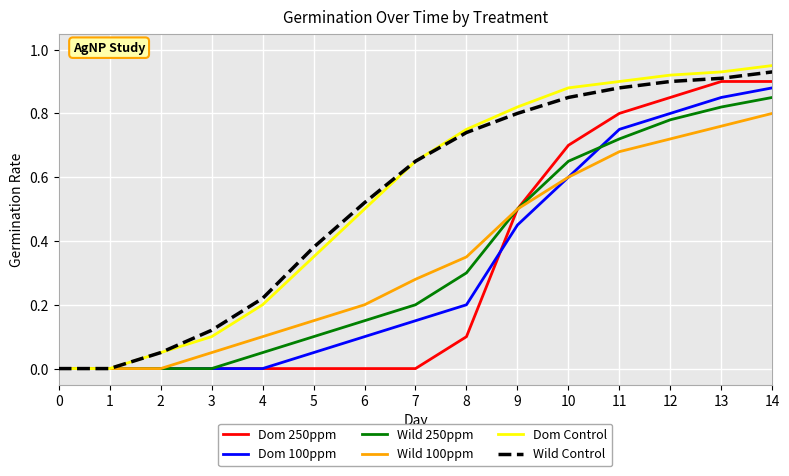

True or false: Wild Control has a value of 0.9 at 13.

True